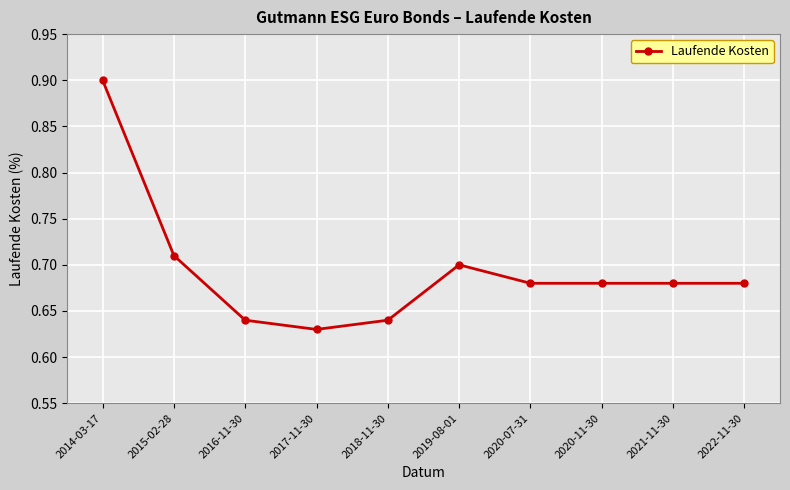

What is the maximum value shown in the chart?

0.9